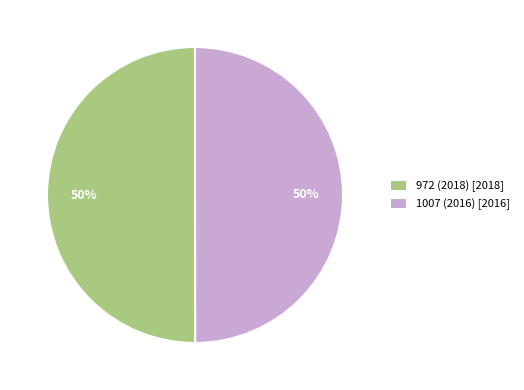

Combined, do 972 (2018) [2018] and 1007 (2016) [2016] account for over 50%?

Yes